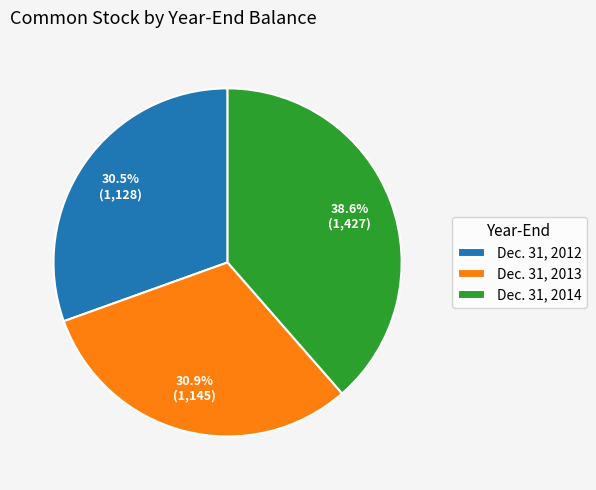

Approximately how many times larger is the value at Dec. 31, 2012 compared to Dec. 31, 2013?

1.0